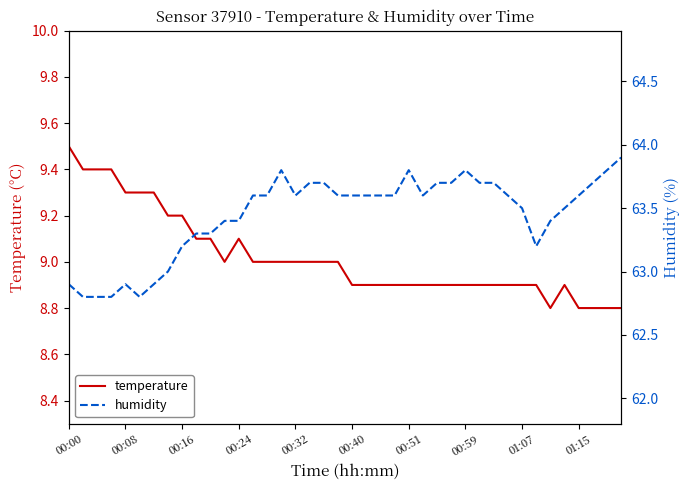

How many lines are shown in the chart?

2